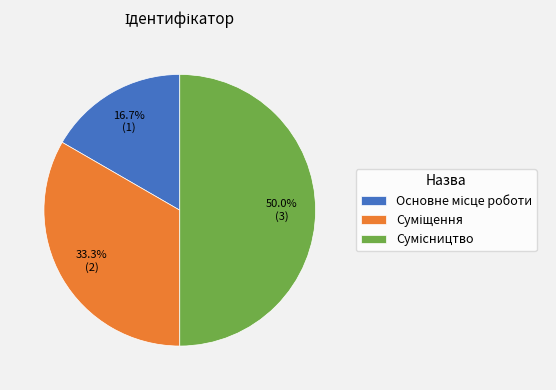

What is the ratio of the value at Сумісництво to the value at Суміщення?

1.5